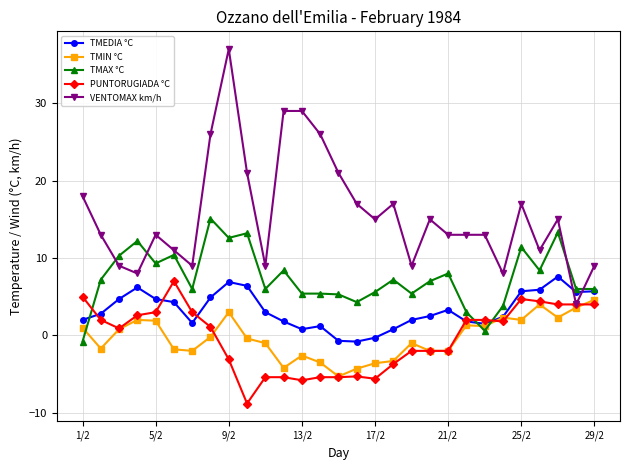

True or false: PUNTORUGIADA °C has more than 0 interior local peaks.

True